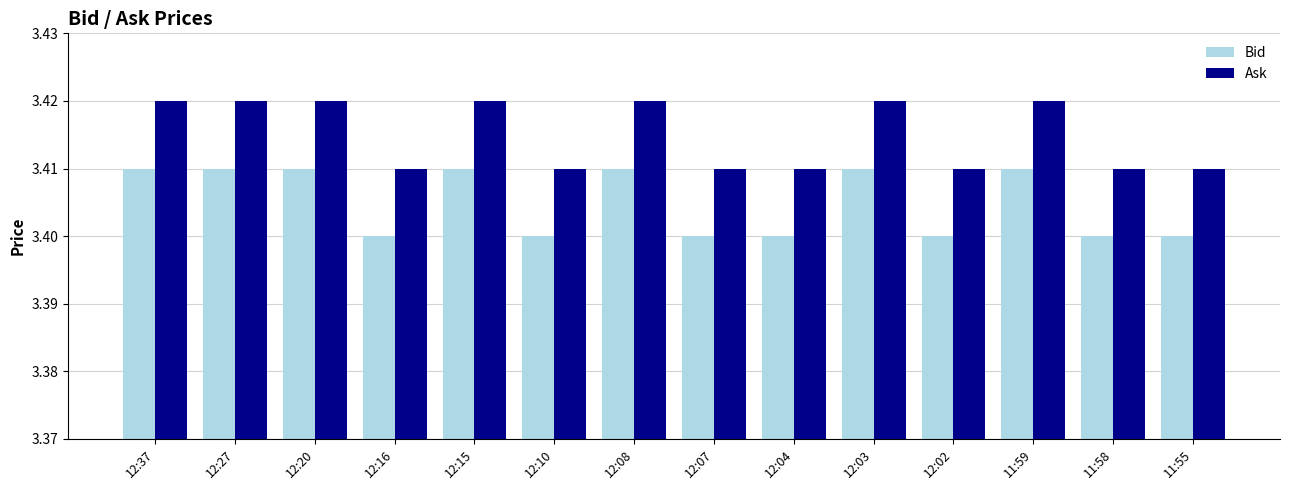

What is the label of the 10th bar from the left?

12:03